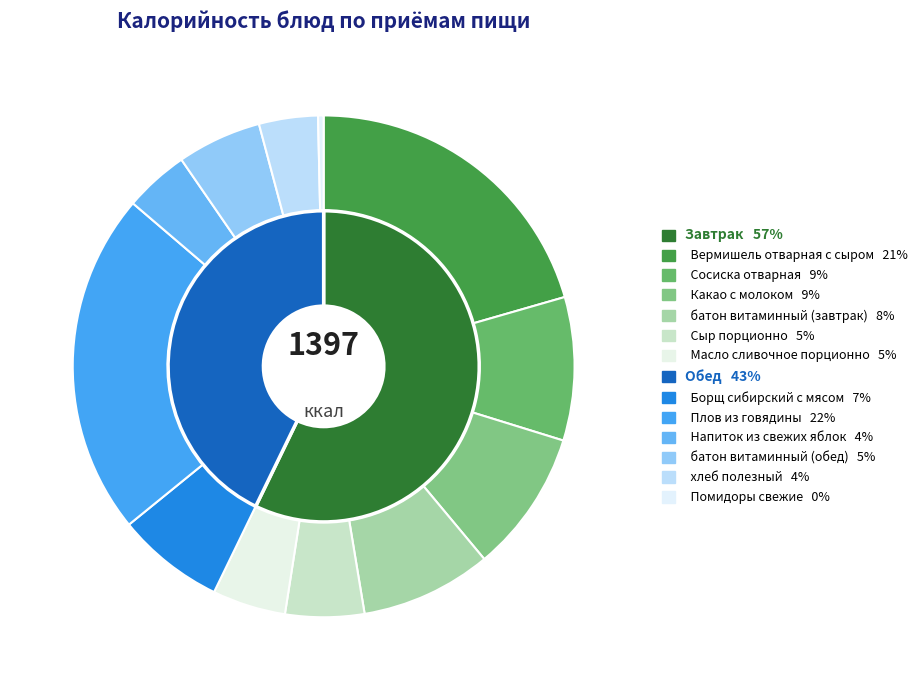

What is the largest slice in the pie chart?

Плов из говядины